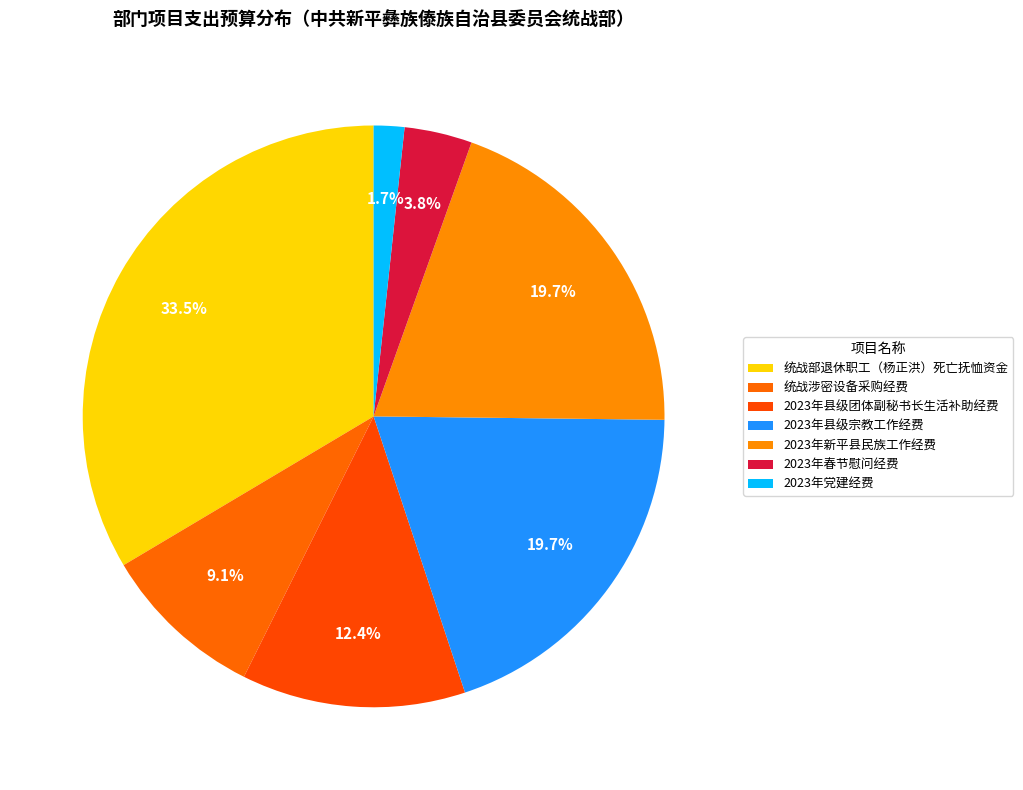

Count the number of slices in the pie.

7